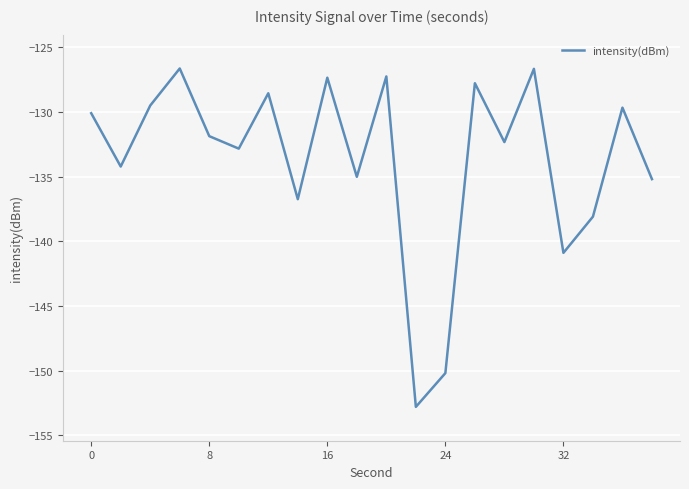

What is the difference between the maximum and minimum values?

26.2